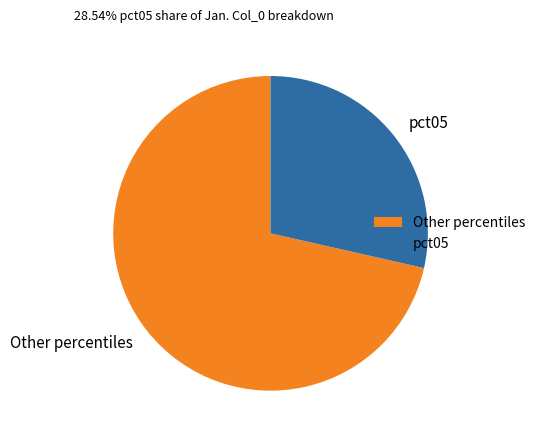

Do Other percentiles and pct05 together represent more than half of the pie?

Yes